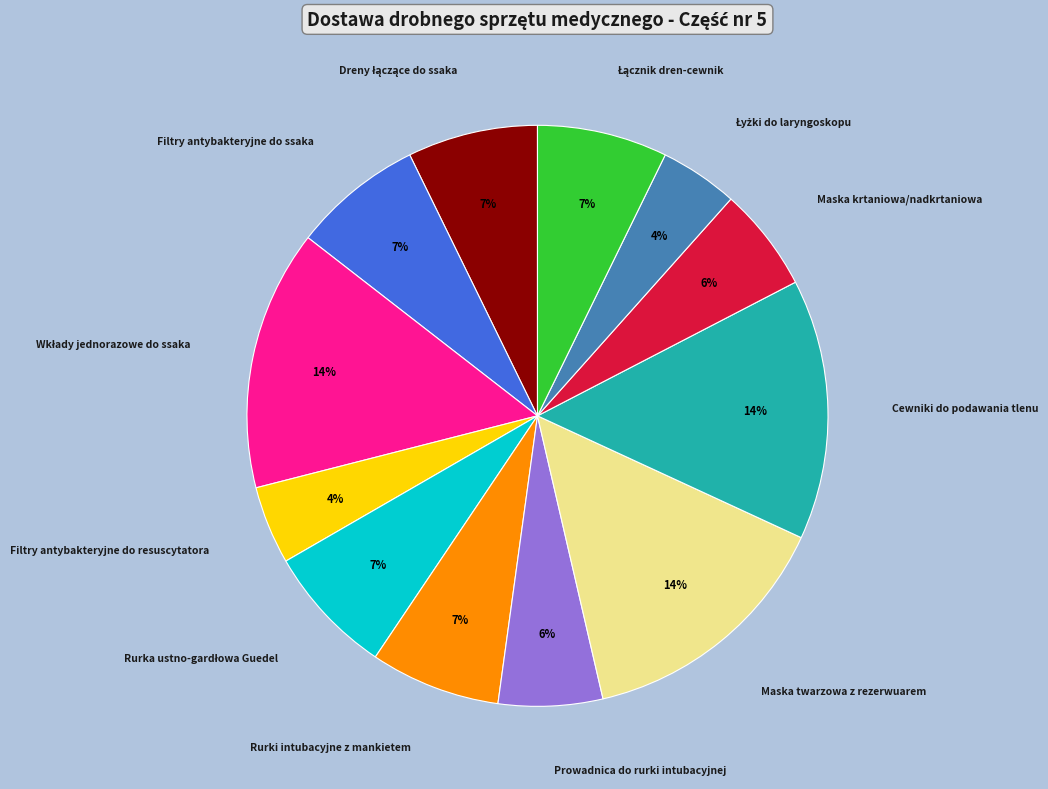

To the nearest percent, what is the average slice percentage?

8%